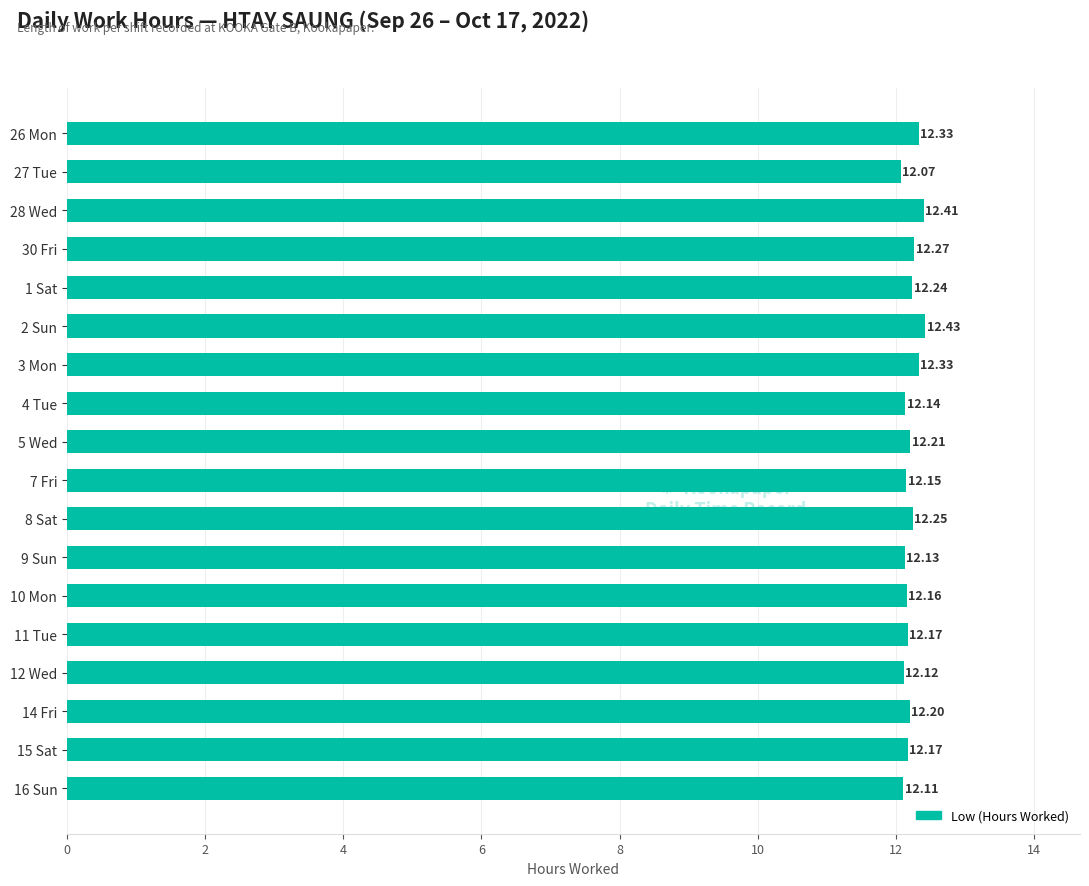

What is the ratio of the value at 14 Fri to the value at 2 Sun?

1.0